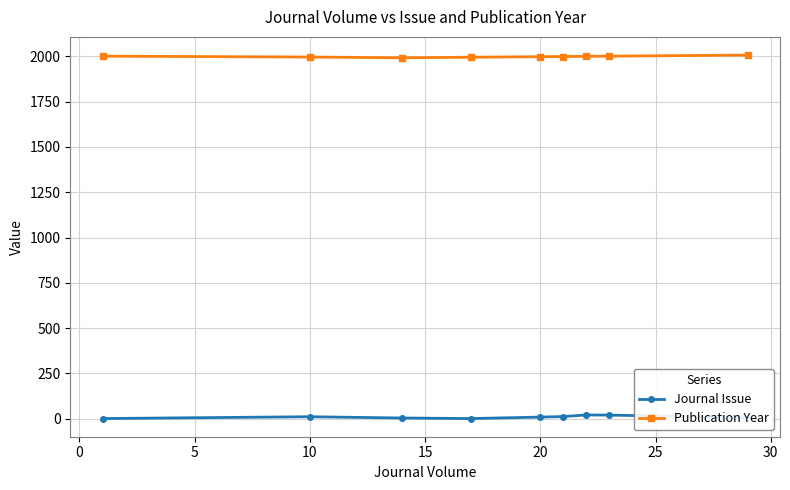

What is the highest value of the Journal Issue series?

21